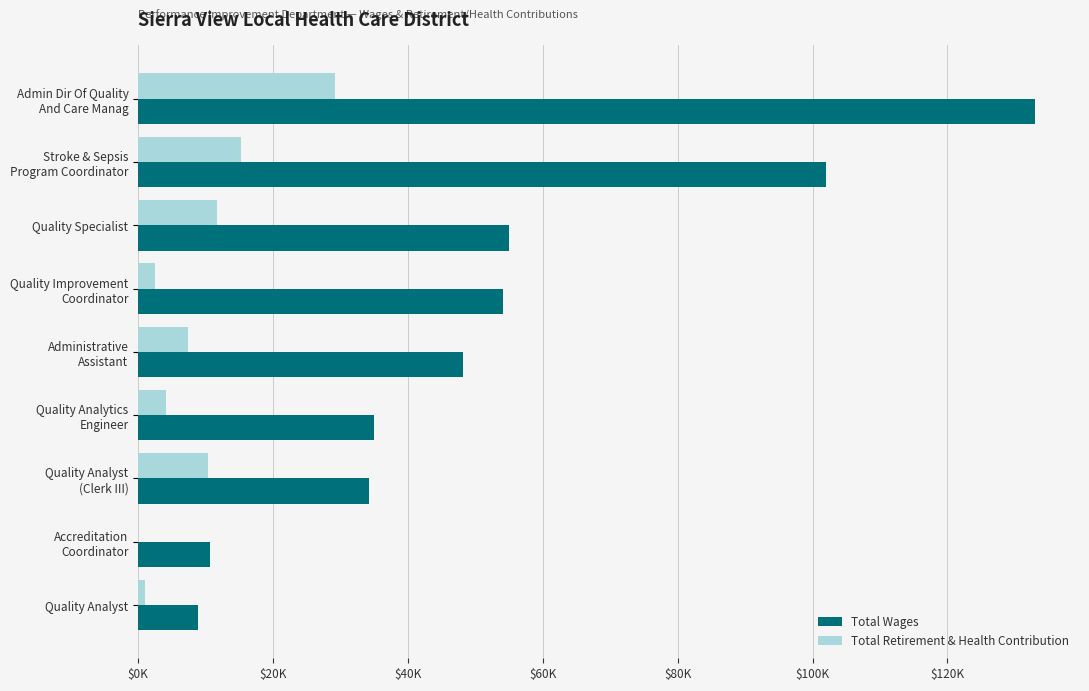

What are all the series names shown in the legend?

Total Wages, Total Retirement & Health Contribution